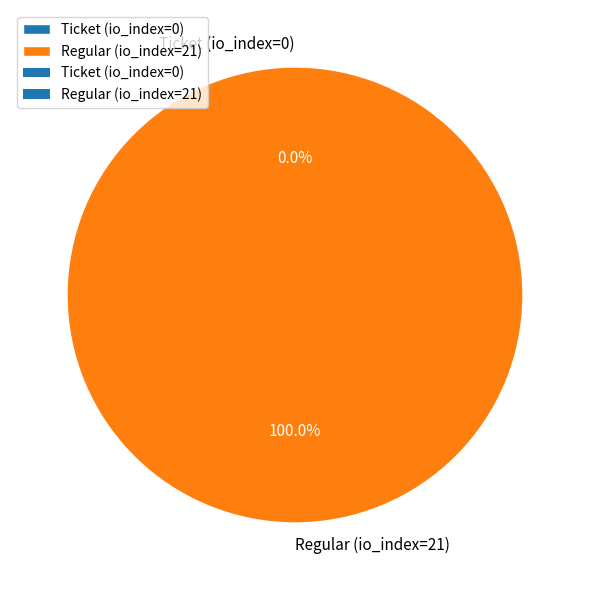

What is the smallest slice in the pie chart?

Ticket (io_index=0)